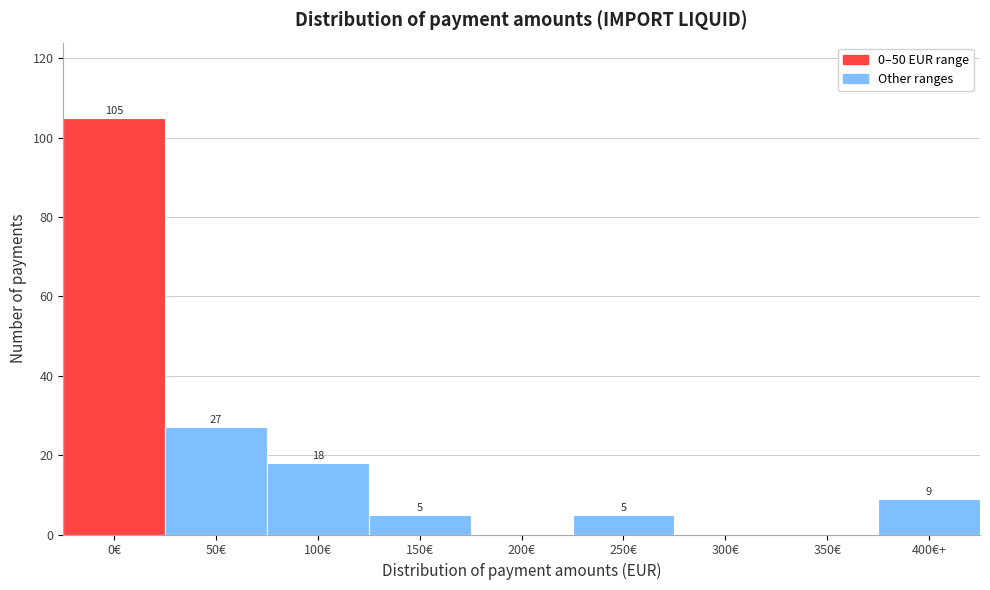

Reading left to right, transcribe all the data shown in this chart.

0€=105	50€=27	100€=18	150€=5	200€=0	250€=5	300€=0	350€=0	400€+=9